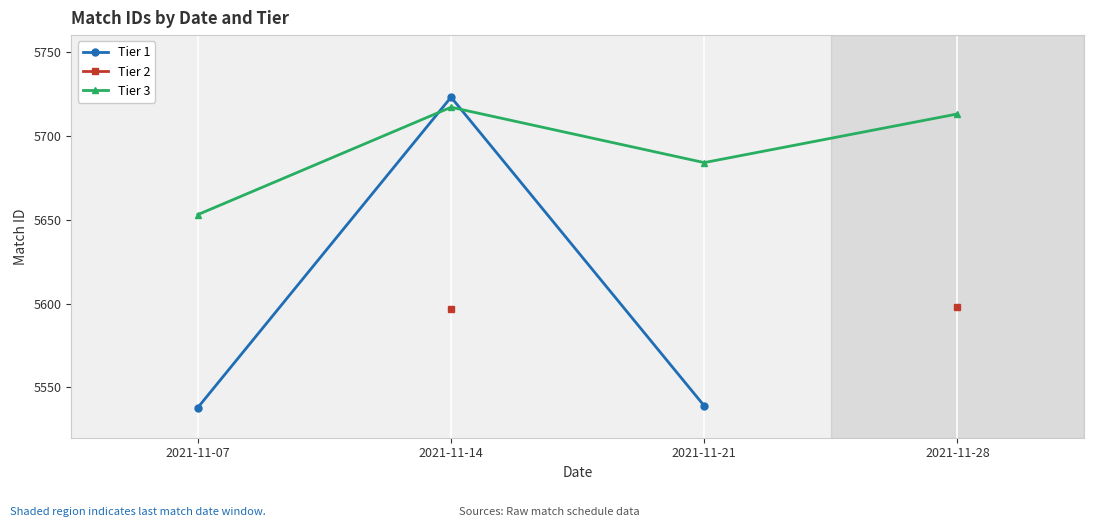

How many Tier 2 values are between 5597 and 5598?

2